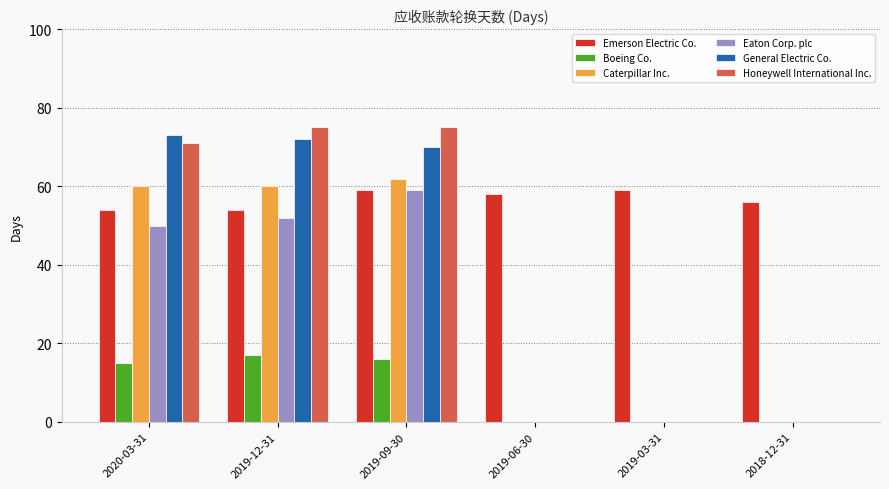

Between 2019-12-31 and 2018-12-31, which series saw the biggest shift?

Honeywell International Inc.